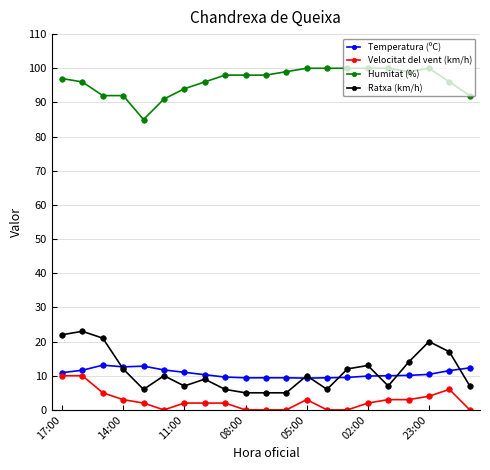

True or false: Velocitat del vent (km/h) has more than 0 interior local peaks.

True